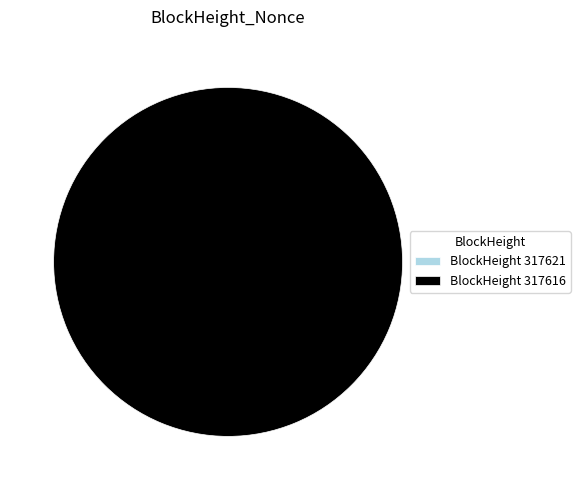

Do 317621 and 317616 together represent more than half of the pie?

Yes